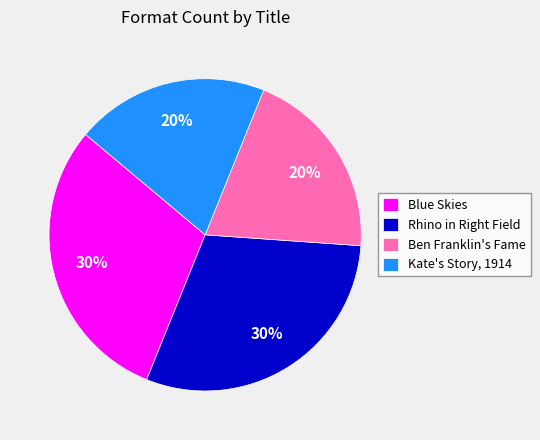

To the nearest percent, what portion does Kate's Story, 1914 represent?

20%